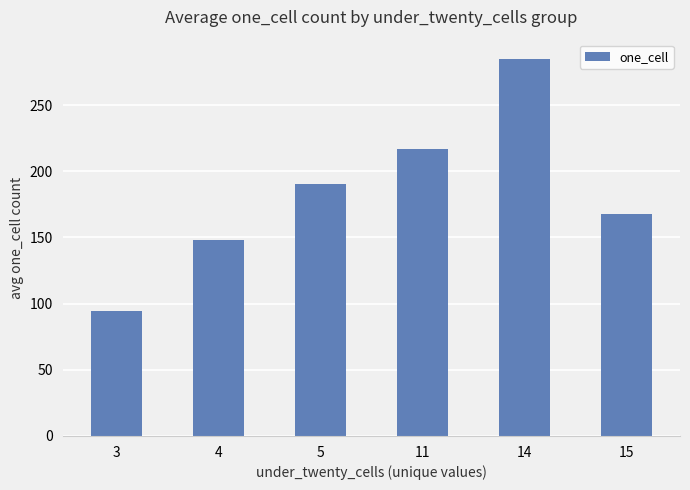

What is the difference between the maximum and minimum values?

190.9